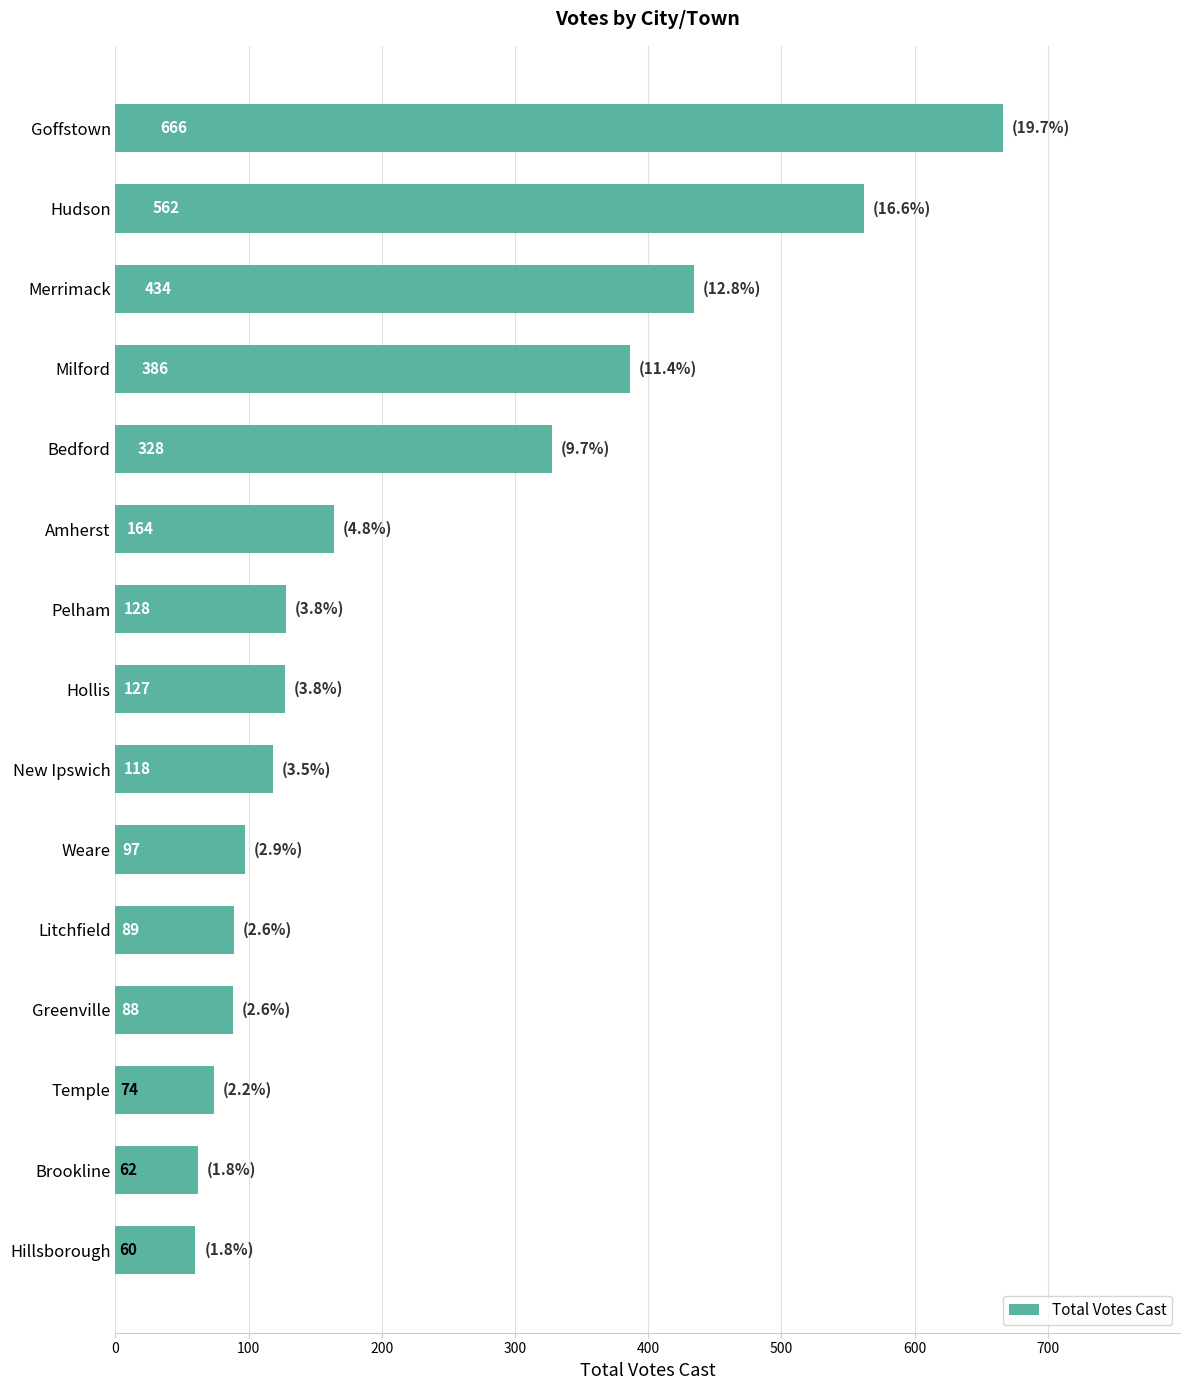

Reading bottom to top, extract all data points from this chart.

60	62	74	88	89	97	118	127	128	164	328	386	434	562	666